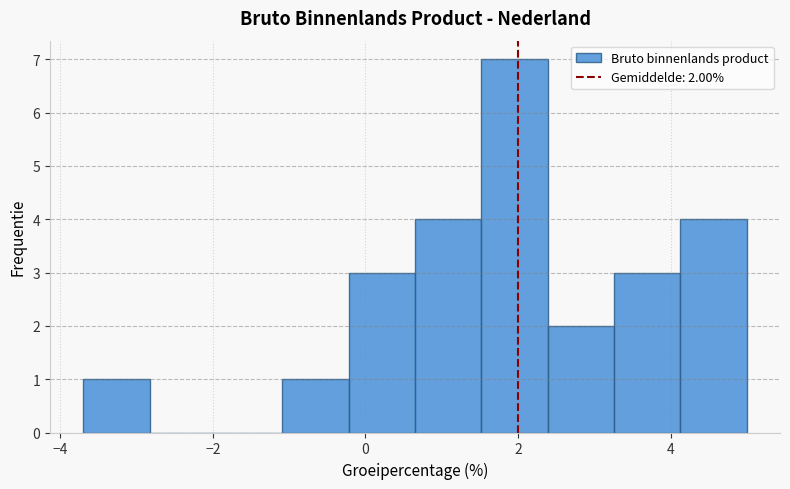

Over which range of the x-axis is the bar tallest?

1.6 to 2.4